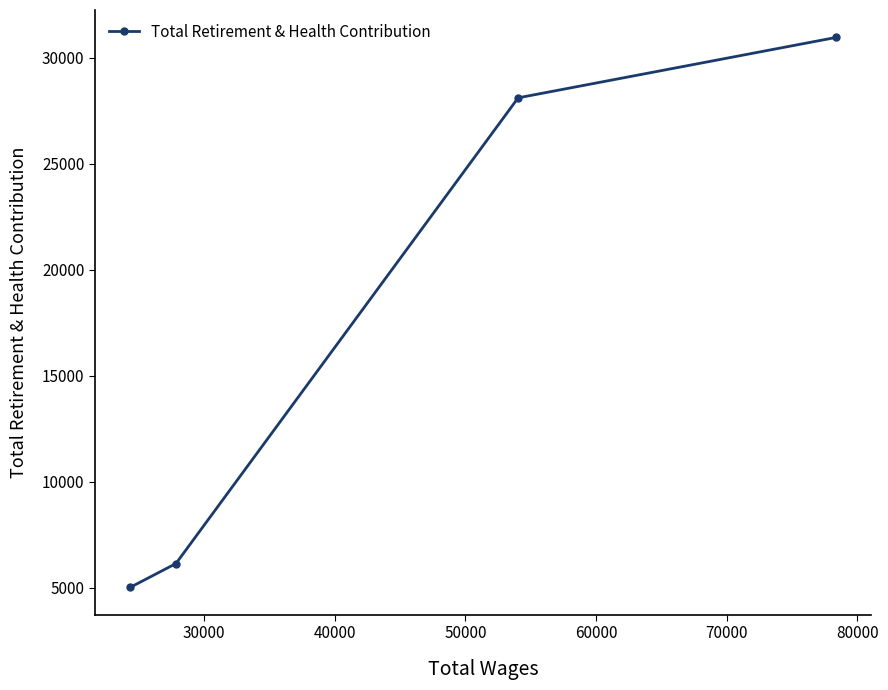

What is the value of the 2nd point from the left?

6151